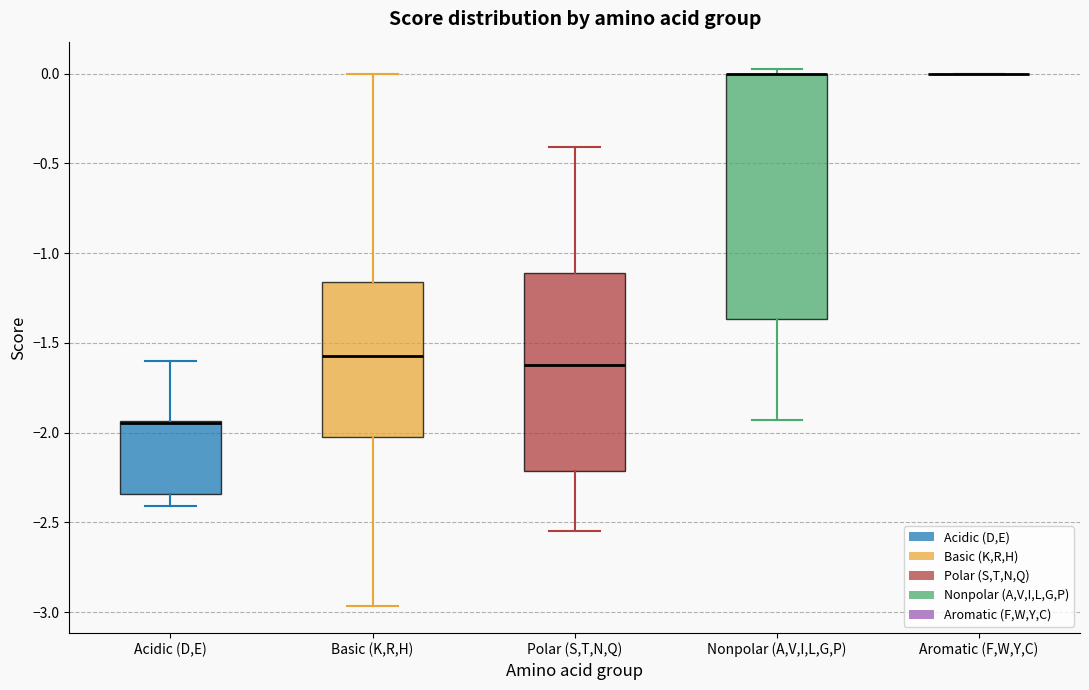

Which box is the tallest, from its lower edge to its upper edge?

Nonpolar (A,V,I,L,G,P)